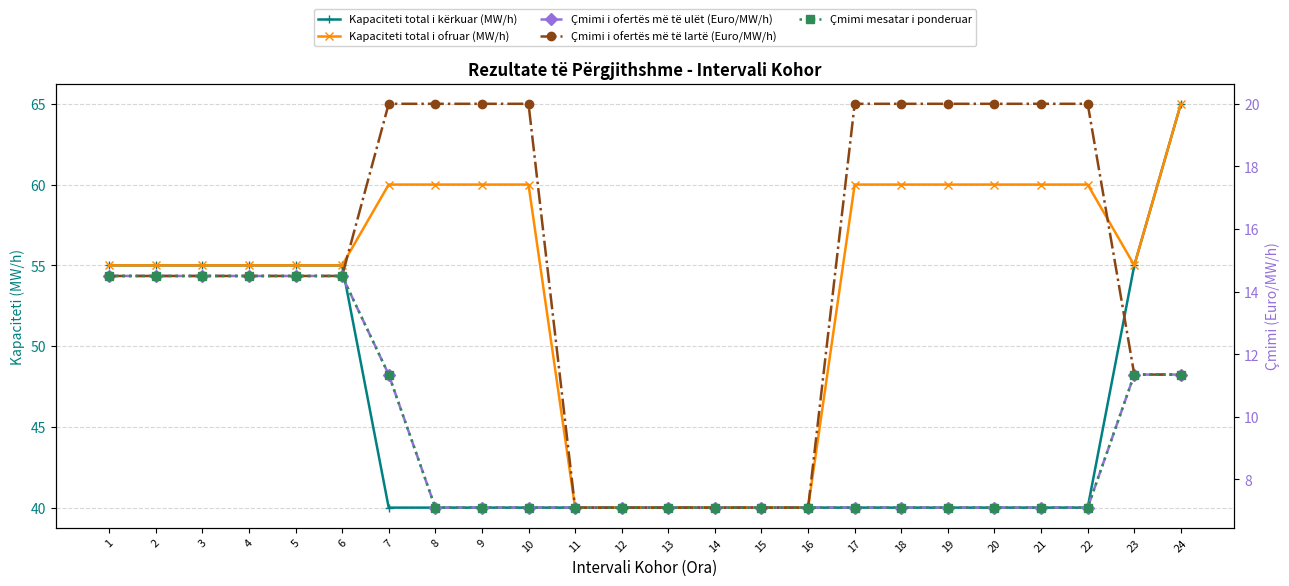

What is the value of the Kapaciteti total i ofruar (MW/h) point at the 13th from the left?

40.0